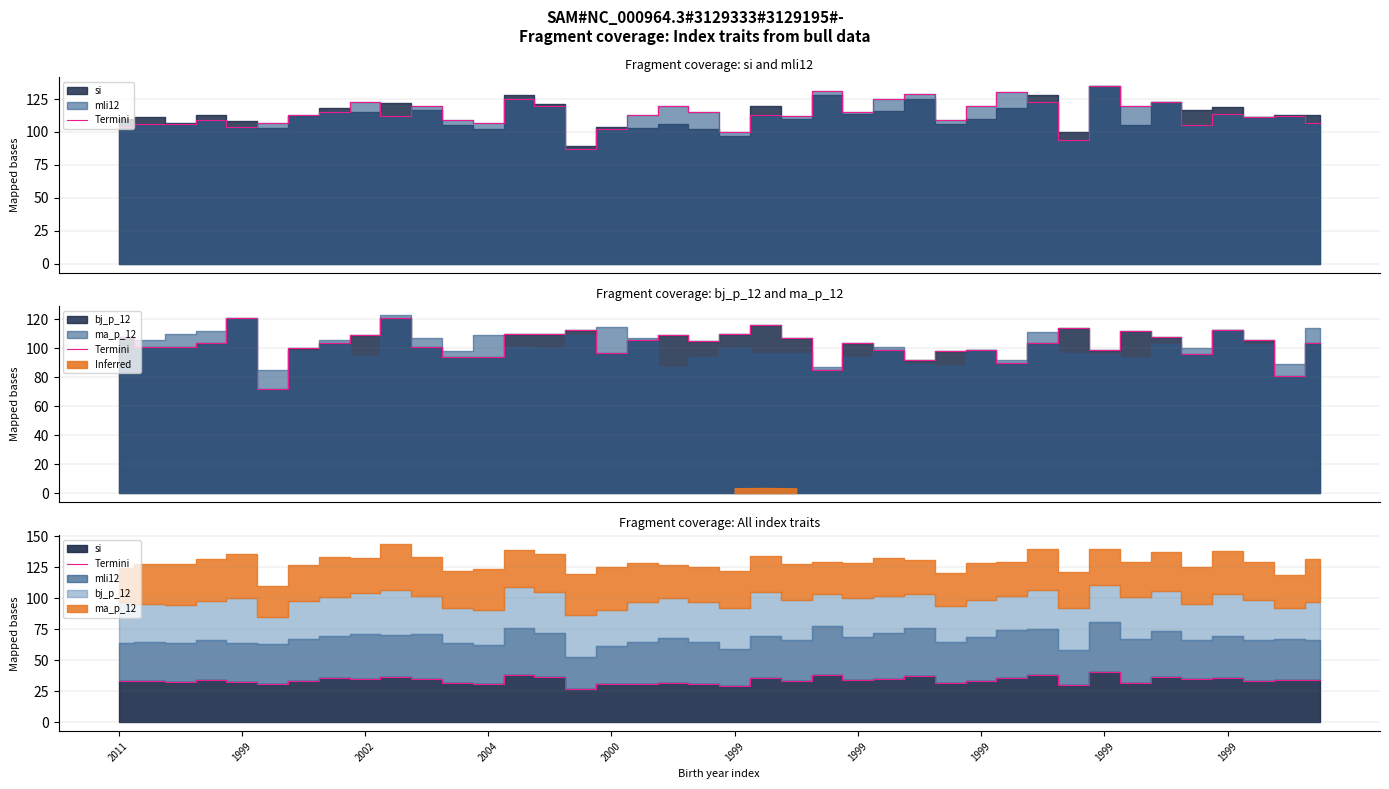

How many points are higher than both their immediate neighbors (excluding endpoints)?

14